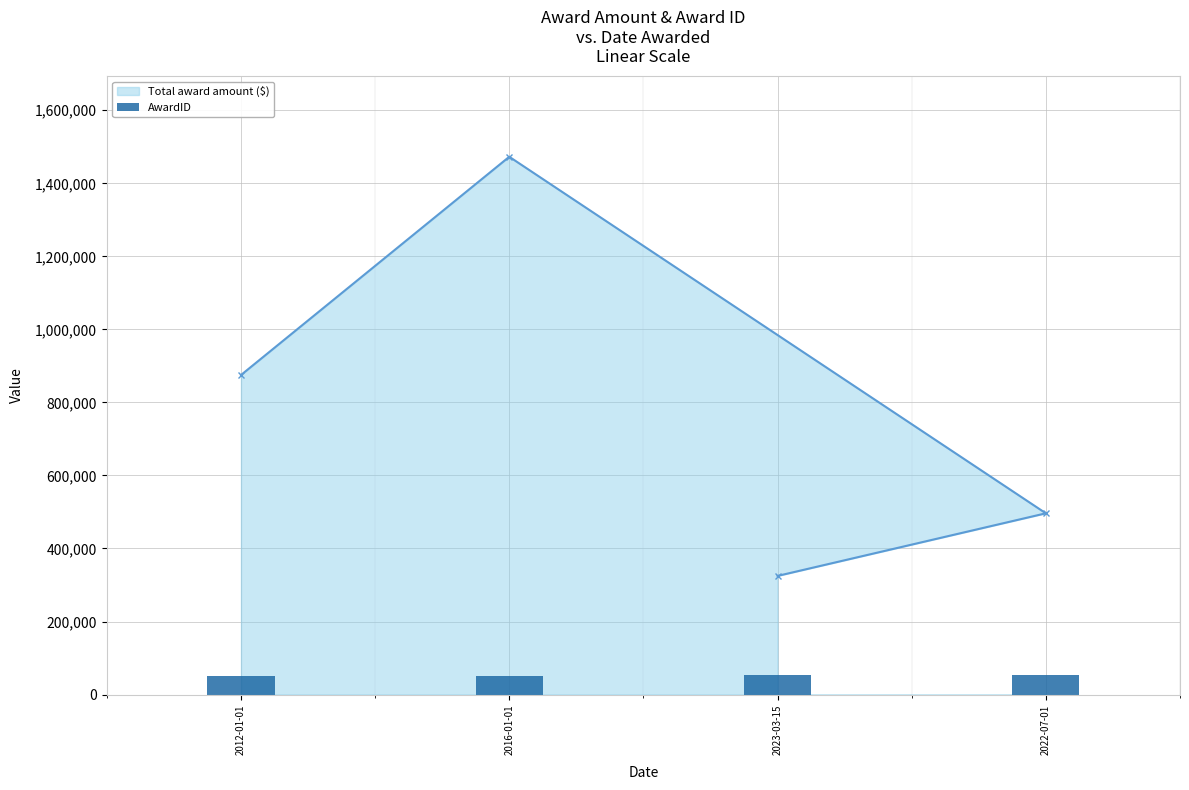

The value of Total award amount ($) at 2022-07-01 is 496322.0. True or false?

True